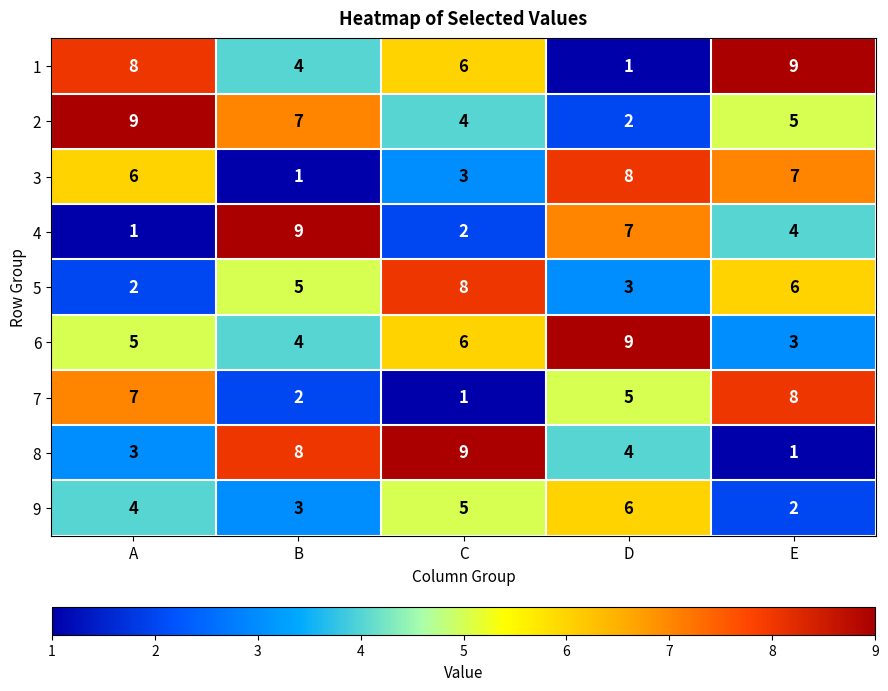

How many 7 values are between 2 and 7?

3